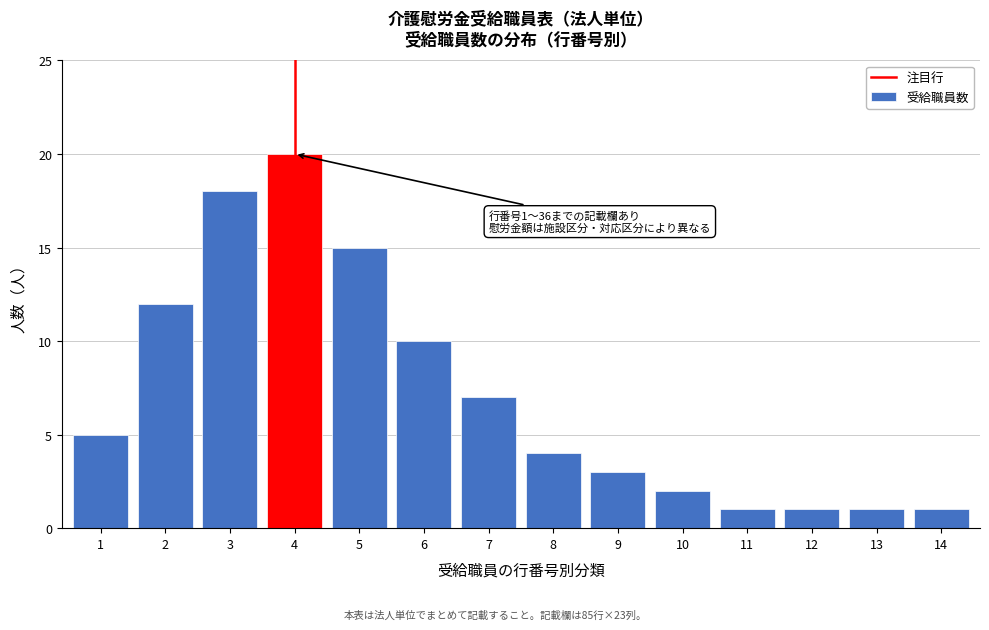

Reading left to right, extract all data points from this chart.

1=5	2=12	3=18	4=20	5=15	6=10	7=7	8=4	9=3	10=2	11=1	12=1	13=1	14=1